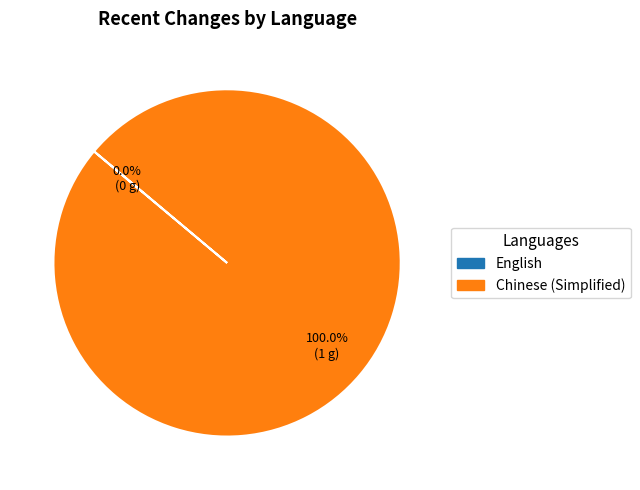

Which category has the biggest portion of the pie?

Chinese (Simplified)